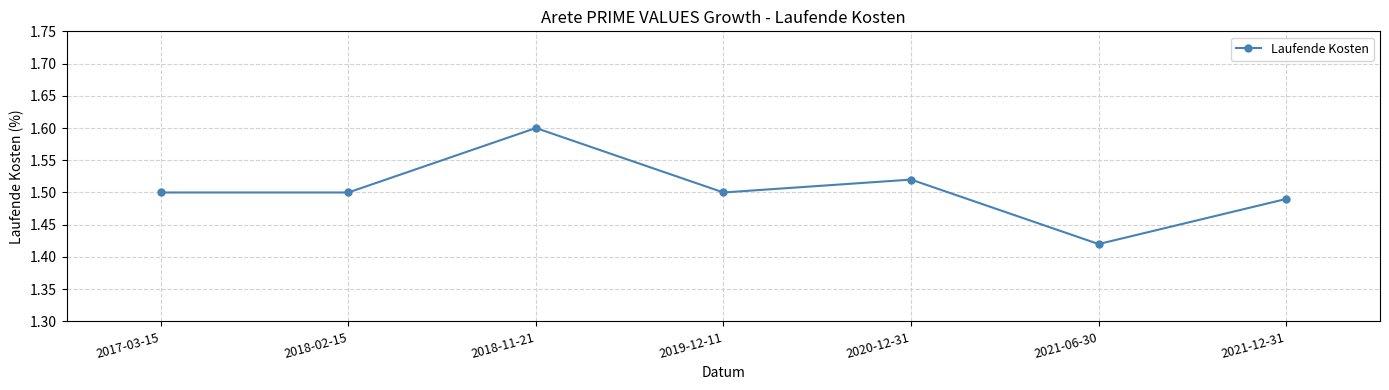

What is the change in value from 2018-11-21 to 2021-12-31?

-0.1